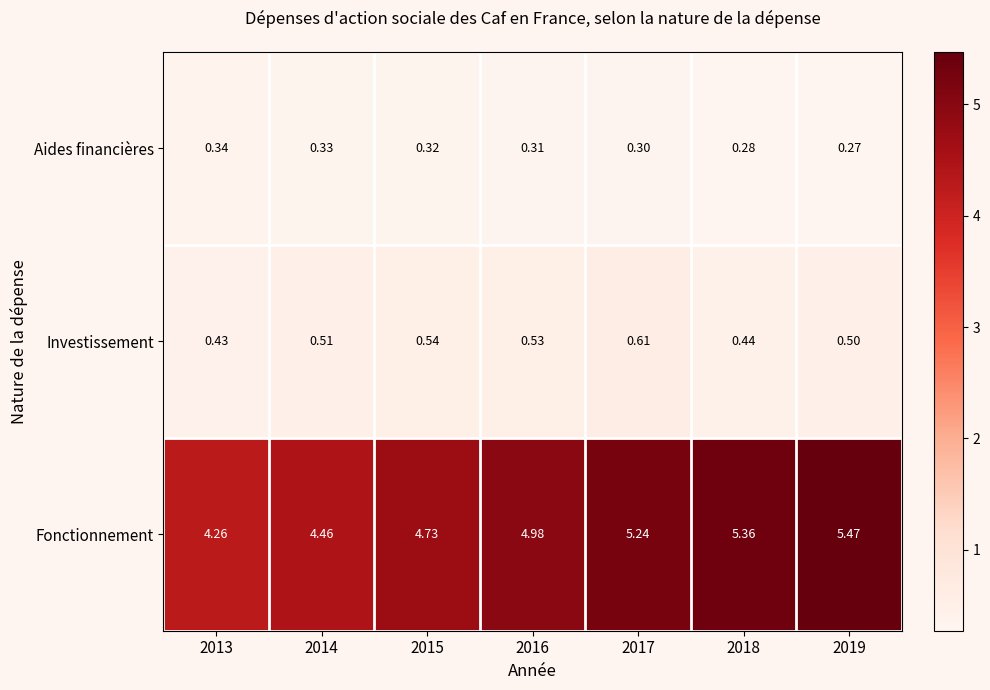

Which series has the widest spread of values?

Fonctionnement